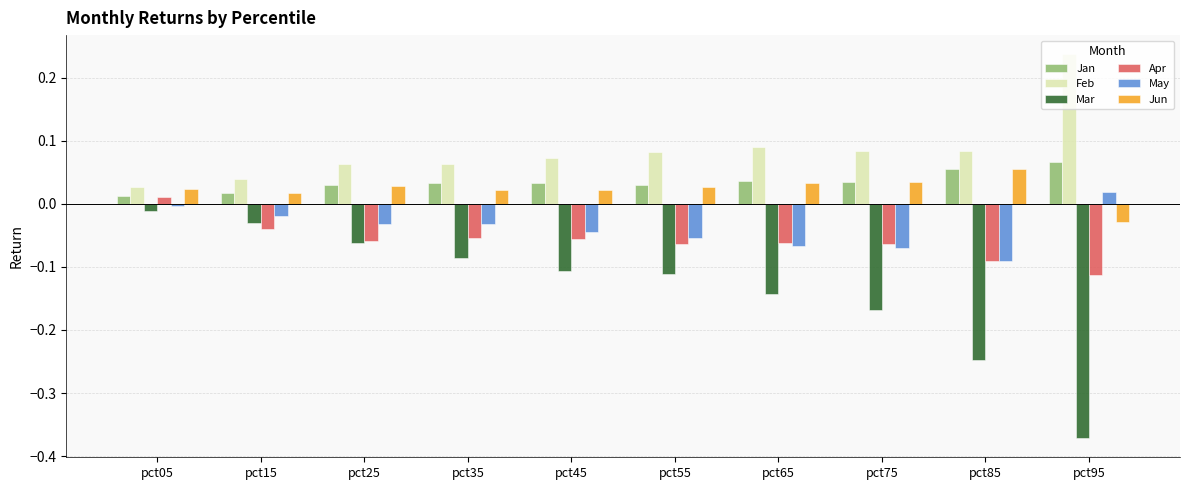

Which series has the widest spread of values?

Mar